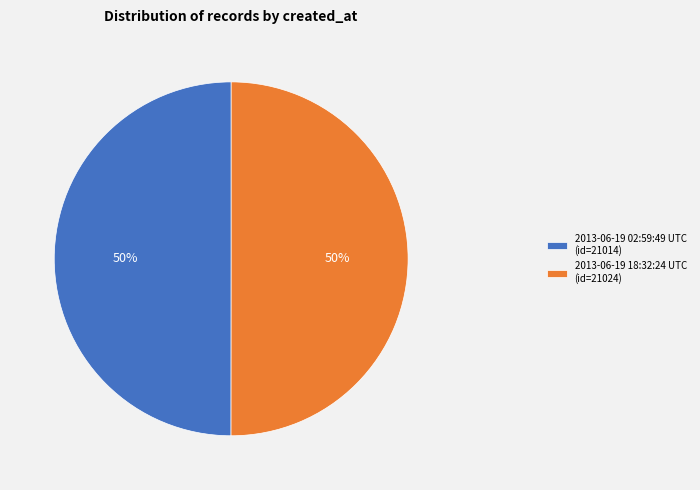

To the nearest percent, what portion does 2013-06-19 02:59:49 UTC represent?

50%